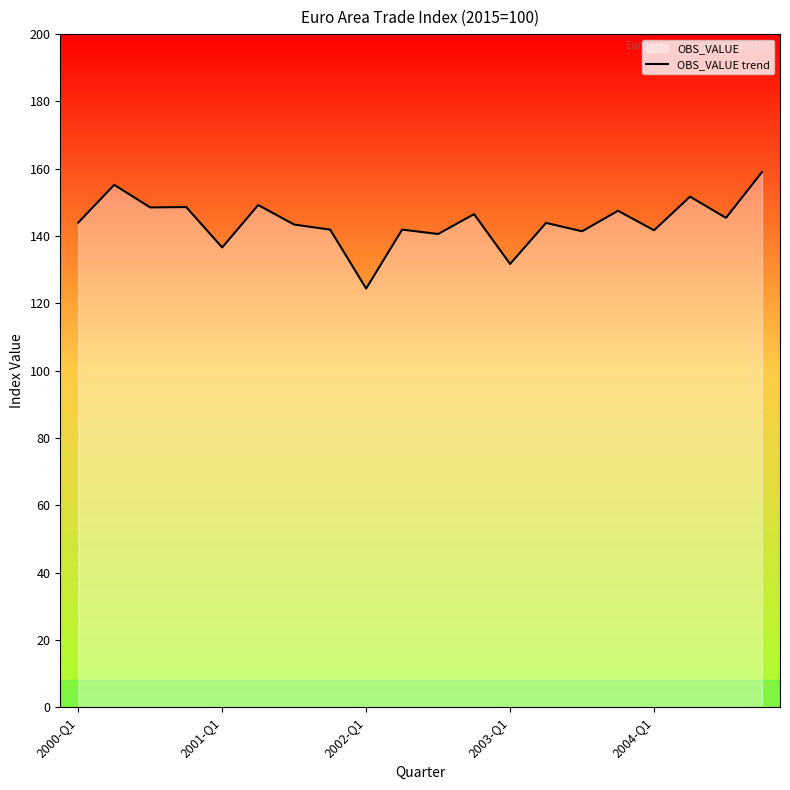

What is the difference between the maximum and minimum values?

34.6